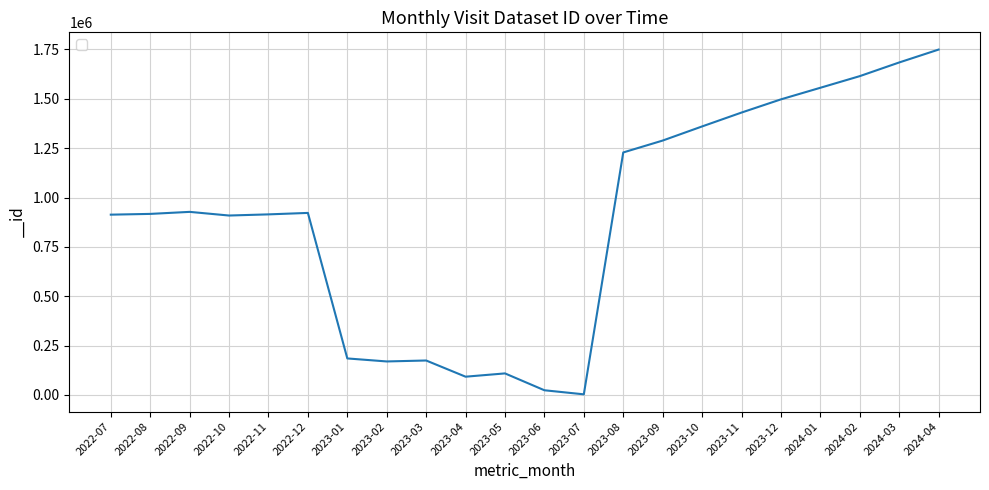

The value at 2023-02 is 169833. True or false?

True